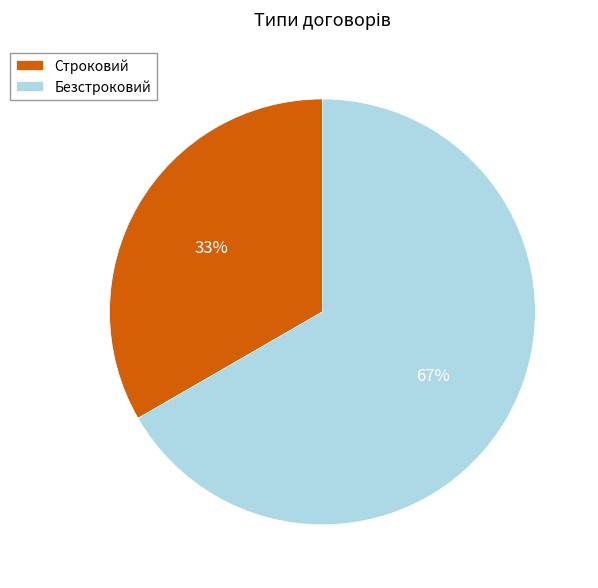

To the nearest percent, what is the combined percentage of Безстроковий and Строковий?

100%